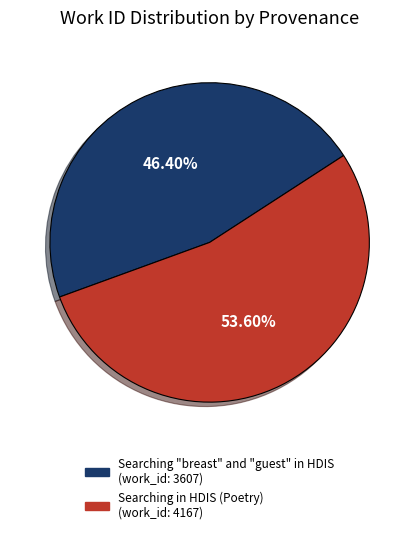

To the nearest percent, what is the average slice percentage?

50%